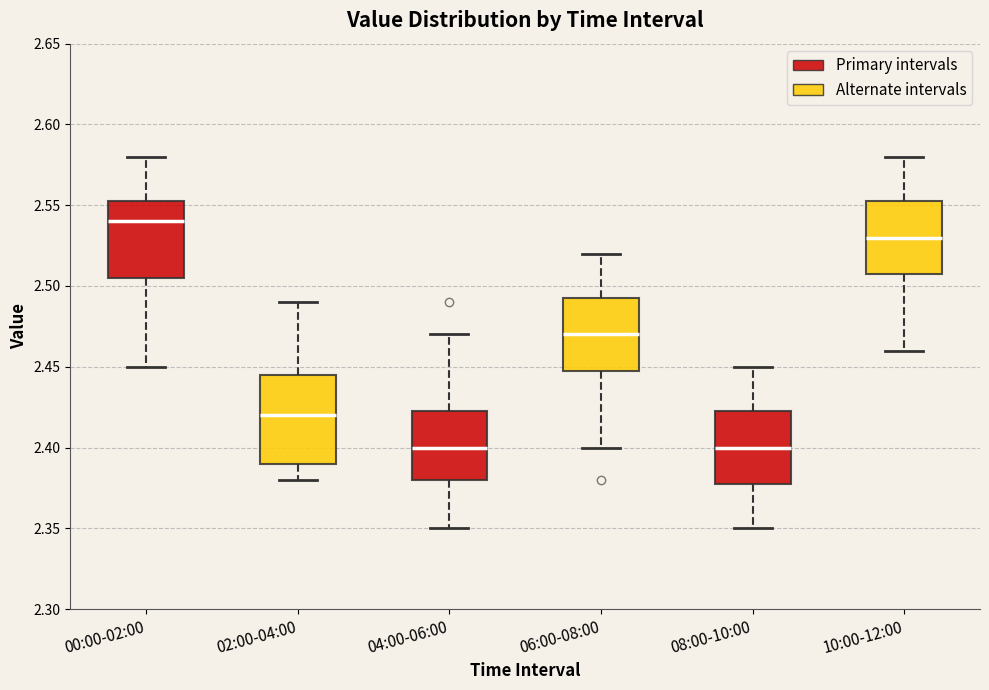

Where is the lower edge of the box for 06:00-08:00 on the y-axis? The values are not printed on the chart, so give them approximately, as read against the axis.

2.450